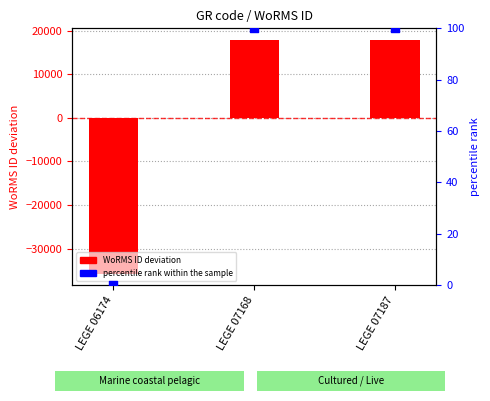

What are all the series names shown in the legend?

WoRMS ID deviation, percentile rank within the sample